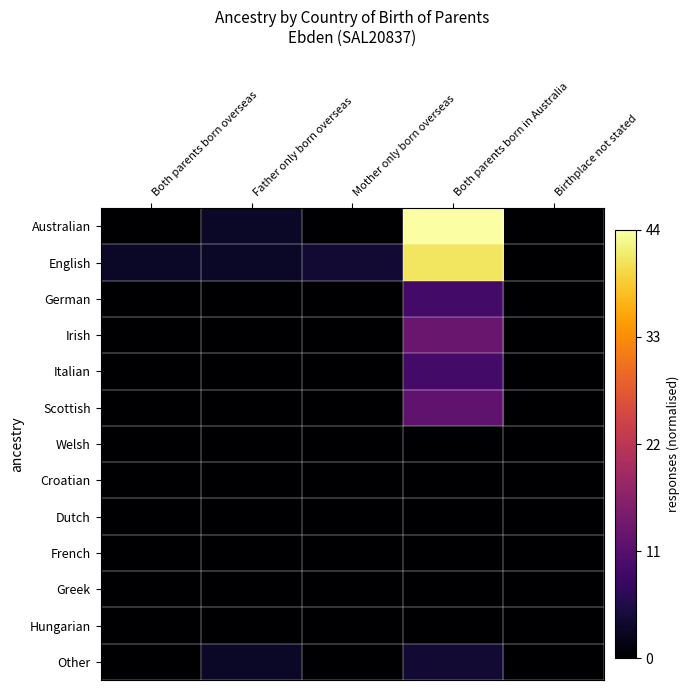

Reading right to left, extract all data points from this chart.

Australian: Birthplace not stated=0.0	Both parents born in Australia=1.0	Mother only born overseas=0.0	Father only born overseas=0.1	Both parents born overseas=0.0
English: Birthplace not stated=0.0	Both parents born in Australia=0.9	Mother only born overseas=0.1	Father only born overseas=0.1	Both parents born overseas=0.1
German: Birthplace not stated=0.0	Both parents born in Australia=0.2	Mother only born overseas=0.0	Father only born overseas=0.0	Both parents born overseas=0.0
Irish: Birthplace not stated=0.0	Both parents born in Australia=0.3	Mother only born overseas=0.0	Father only born overseas=0.0	Both parents born overseas=0.0
Italian: Birthplace not stated=0.0	Both parents born in Australia=0.2	Mother only born overseas=0.0	Father only born overseas=0.0	Both parents born overseas=0.0
Scottish: Birthplace not stated=0.0	Both parents born in Australia=0.3	Mother only born overseas=0.0	Father only born overseas=0.0	Both parents born overseas=0.0
Welsh: Birthplace not stated=0.0	Both parents born in Australia=0.0	Mother only born overseas=0.0	Father only born overseas=0.0	Both parents born overseas=0.0
Croatian: Birthplace not stated=0.0	Both parents born in Australia=0.0	Mother only born overseas=0.0	Father only born overseas=0.0	Both parents born overseas=0.0
Dutch: Birthplace not stated=0.0	Both parents born in Australia=0.0	Mother only born overseas=0.0	Father only born overseas=0.0	Both parents born overseas=0.0
French: Birthplace not stated=0.0	Both parents born in Australia=0.0	Mother only born overseas=0.0	Father only born overseas=0.0	Both parents born overseas=0.0
Greek: Birthplace not stated=0.0	Both parents born in Australia=0.0	Mother only born overseas=0.0	Father only born overseas=0.0	Both parents born overseas=0.0
Hungarian: Birthplace not stated=0.0	Both parents born in Australia=0.0	Mother only born overseas=0.0	Father only born overseas=0.0	Both parents born overseas=0.0
Other: Birthplace not stated=0.0	Both parents born in Australia=0.1	Mother only born overseas=0.0	Father only born overseas=0.1	Both parents born overseas=0.0